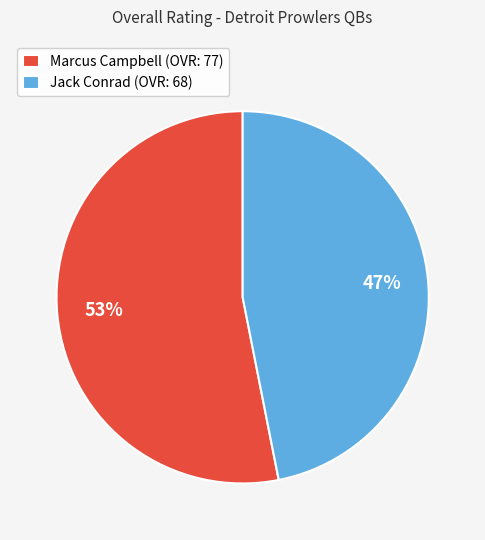

To the nearest percent, what percentage of the pie is Marcus Campbell?

53%